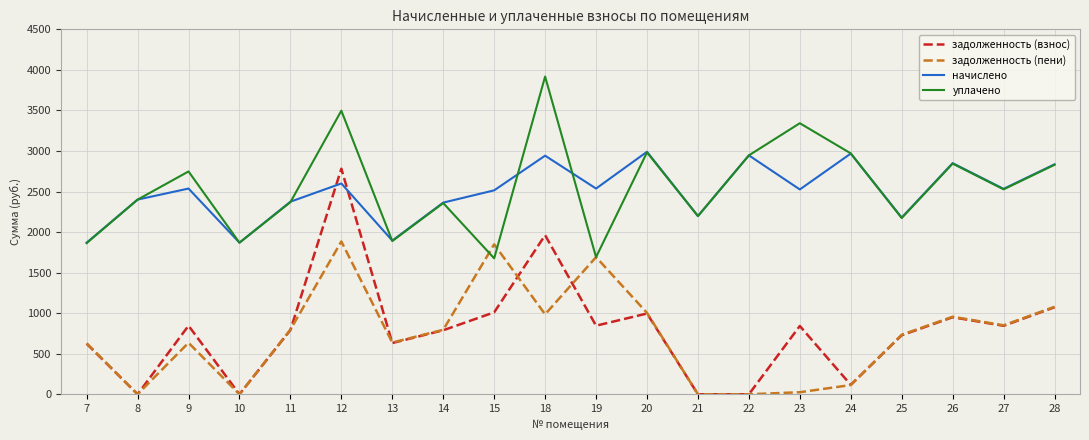

Rank the series by their maximum value, from lowest to highest.

задолженность (пени), задолженность (взнос), начислено, уплачено